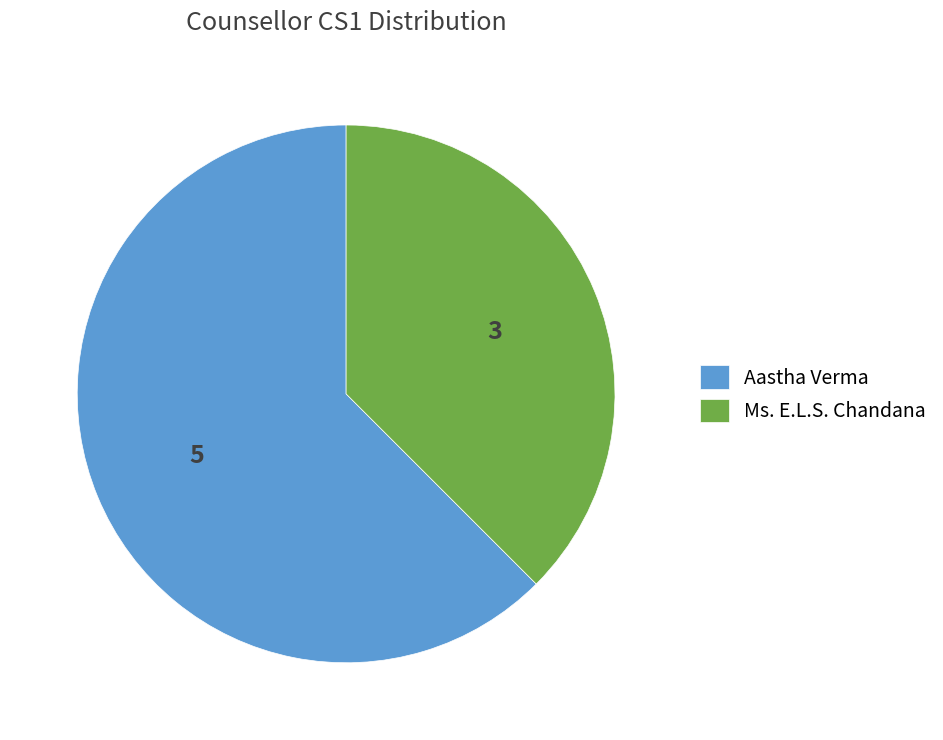

What is the largest slice in the pie chart?

Aastha Verma